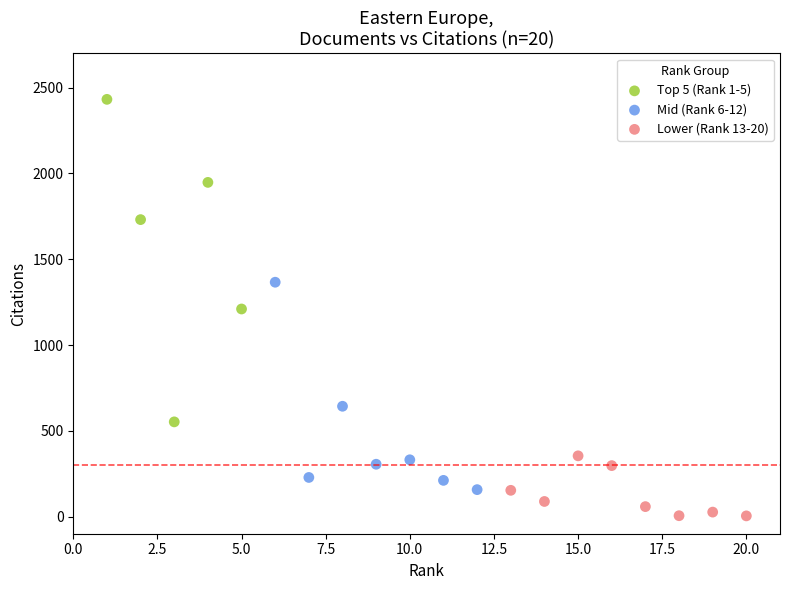

What are all the series names shown in the legend?

Top 5 (Rank 1-5), Mid (Rank 6-12), Lower (Rank 13-20)